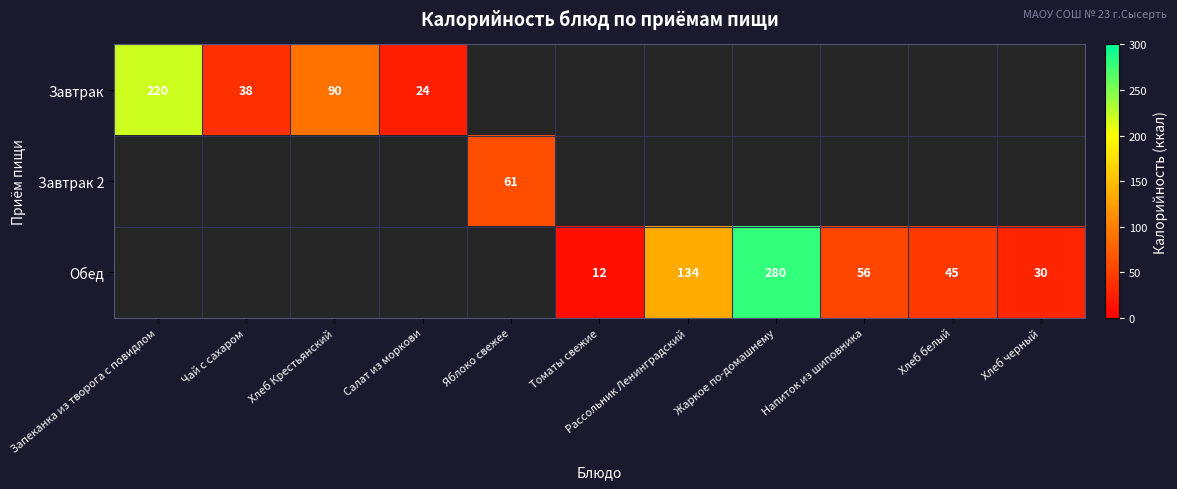

The value of Завтрак at Чай с сахаром is 64. True or false?

False